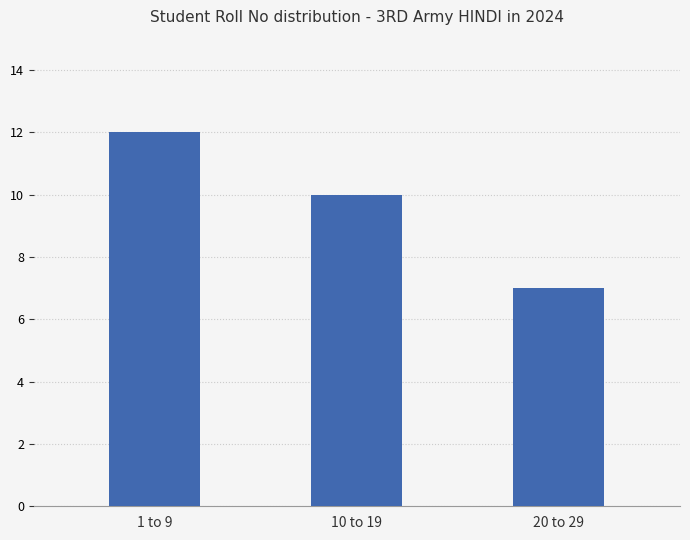

Rank the categories by value from lowest to highest.

20 to 29, 10 to 19, 1 to 9